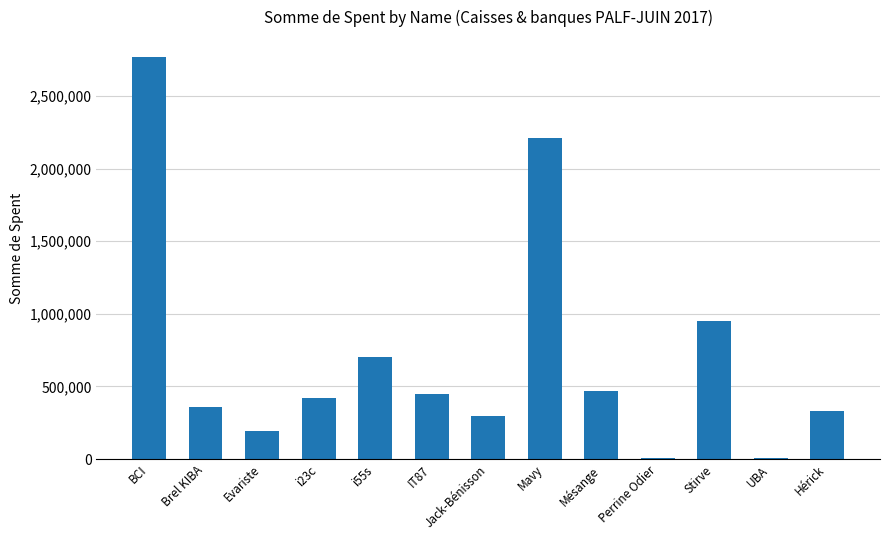

Which category has the highest value across all series?

BCI